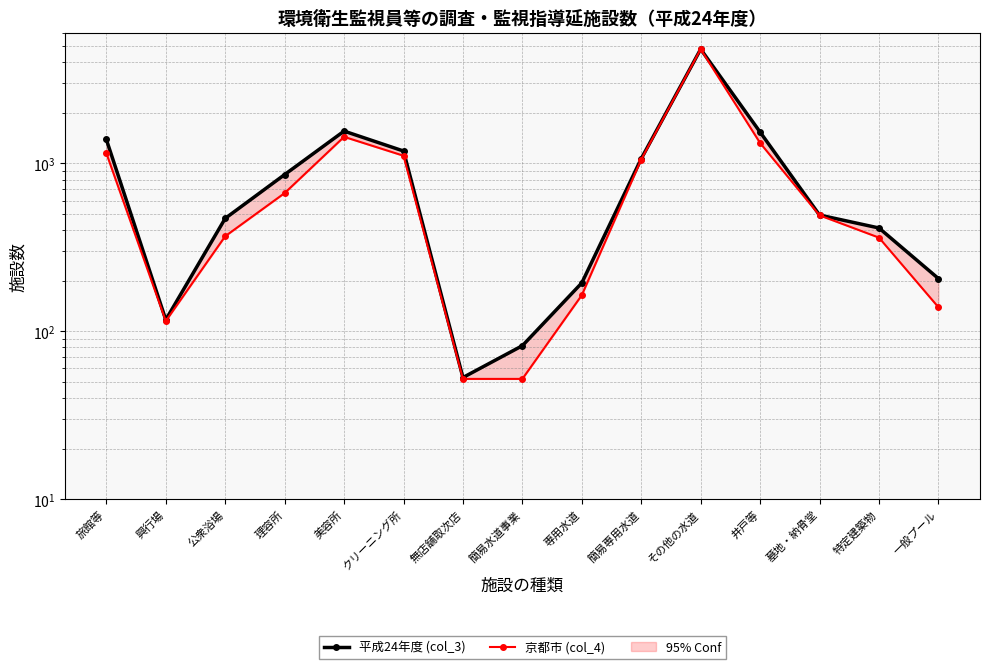

At how many categories does at least one series exceed 567?

7